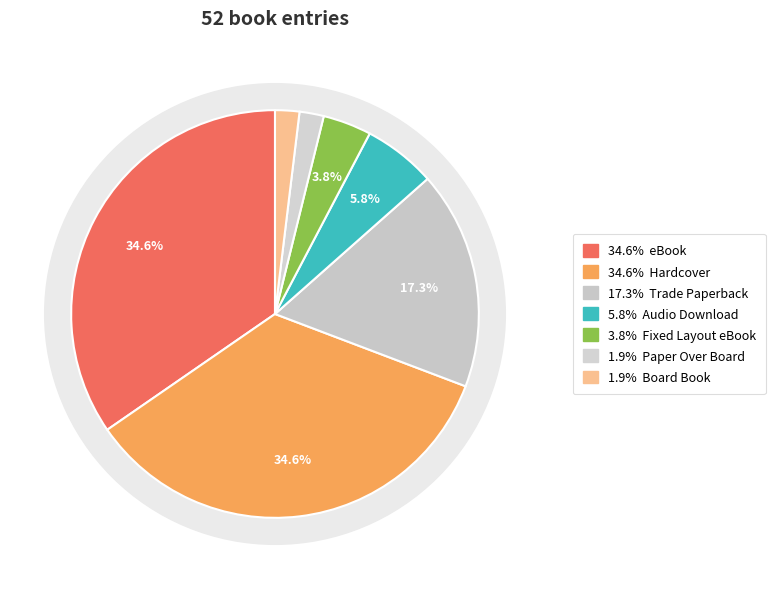

To the nearest percent, what portion does Fixed Layout eBook represent?

4%